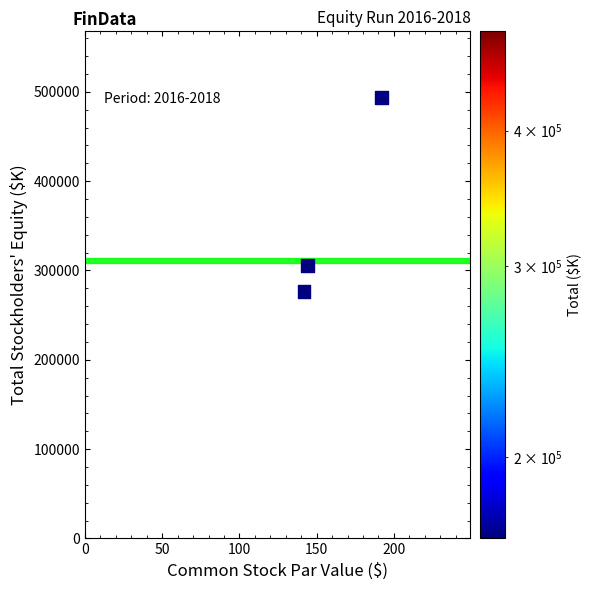

What is the range of Y values (max minus min)?

325376